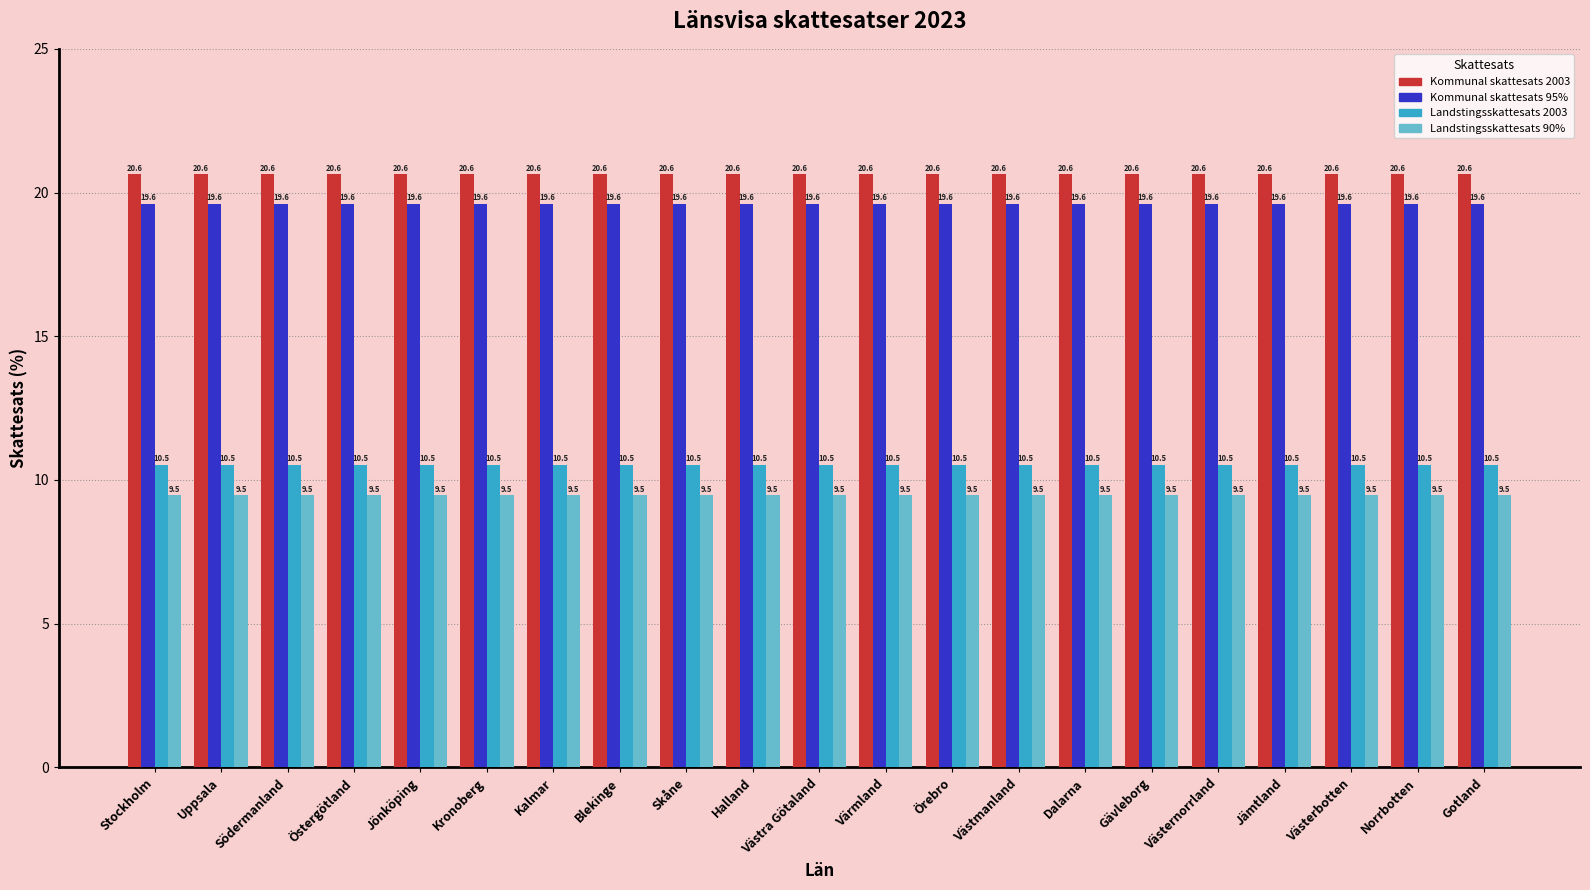

What is the total value across all series at Södermanland?

60.2